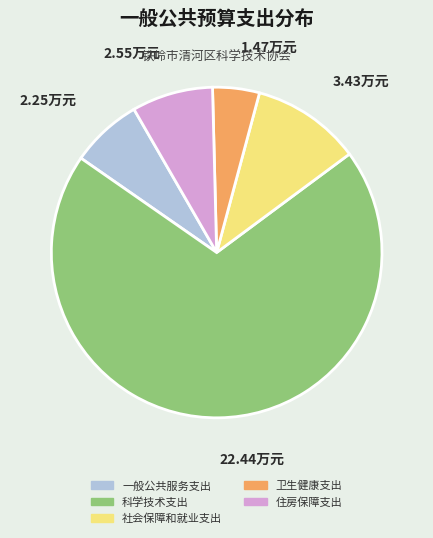

Is there a majority slice in this chart?

Yes